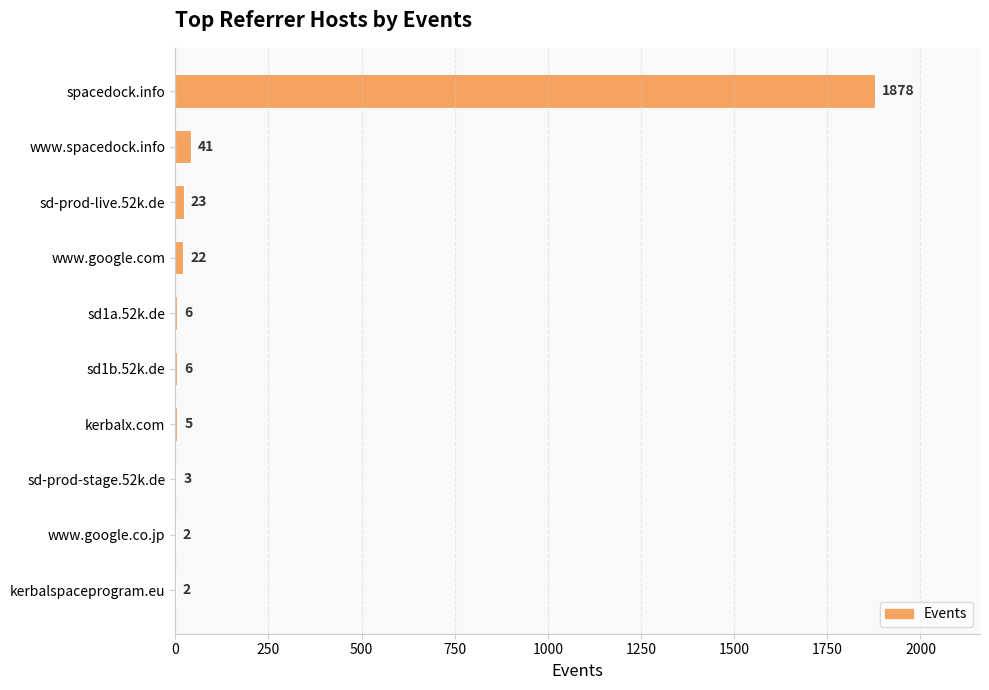

Count the number of categories in the chart.

10